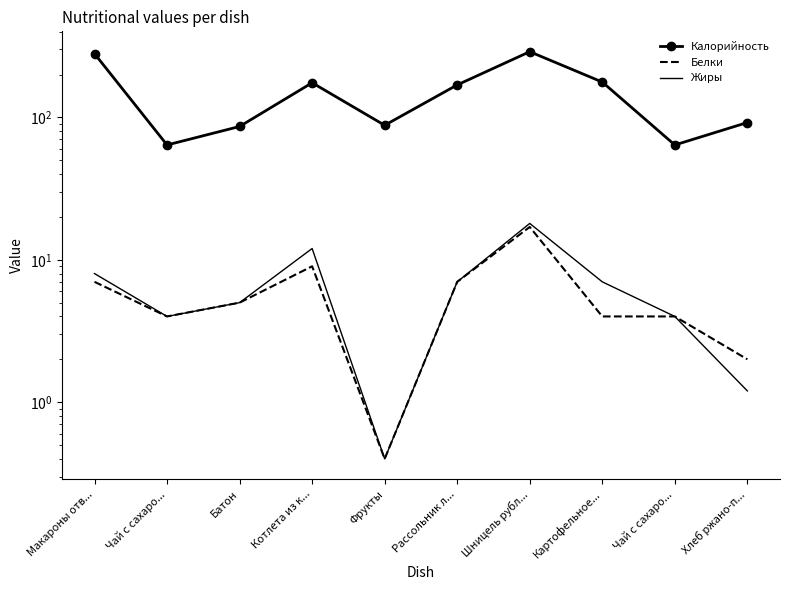

Is it true that Белки equals 7.0 at Рассольник л...?

True